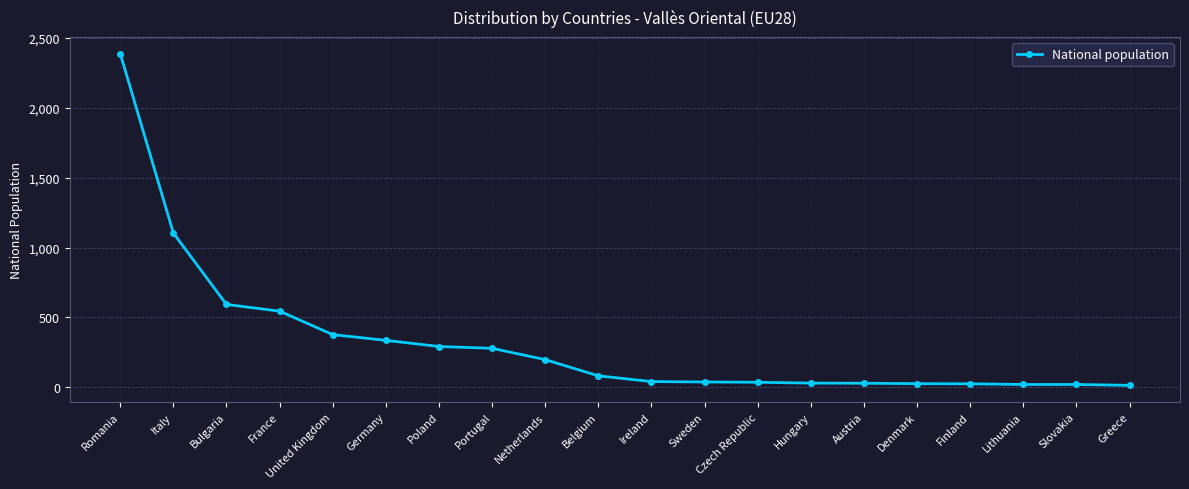

Between France and Sweden, which is larger?

France